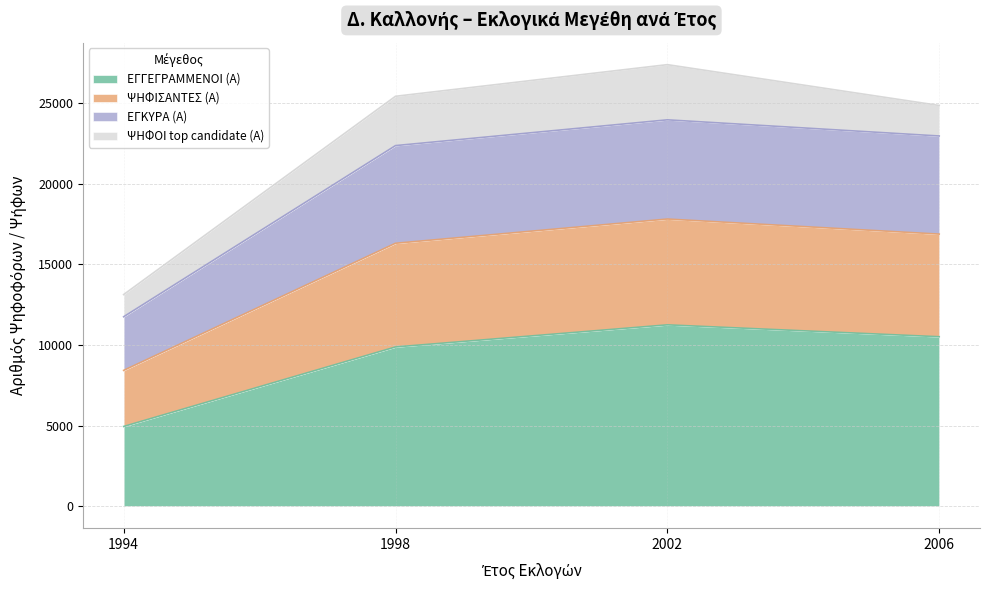

Is it true that ΕΓΓΕΓΡΑΜΜΕΝΟΙ (Α) equals 15972 at 2002?

False